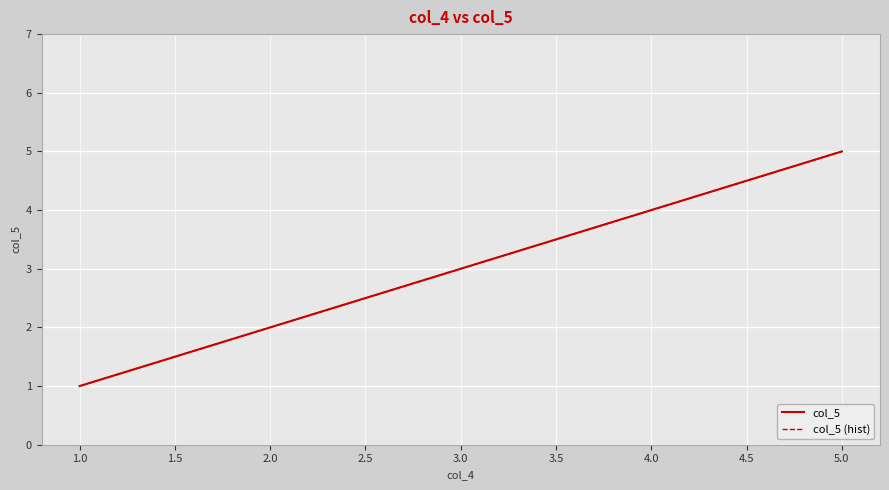

At how many categories does at least one series exceed 3?

2